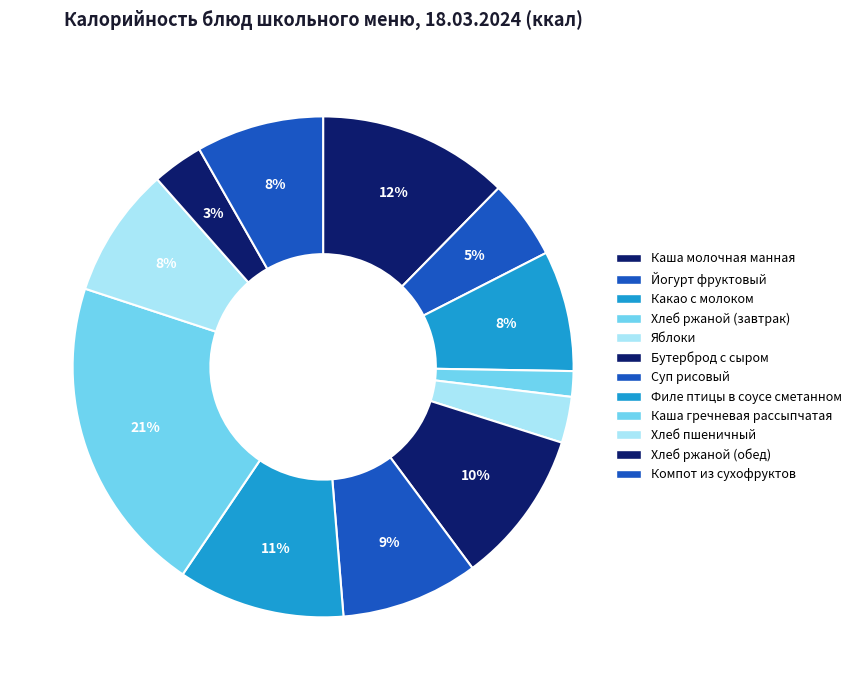

What is the total percentage of Каша молочная манная and Хлеб пшеничный?

20.8%